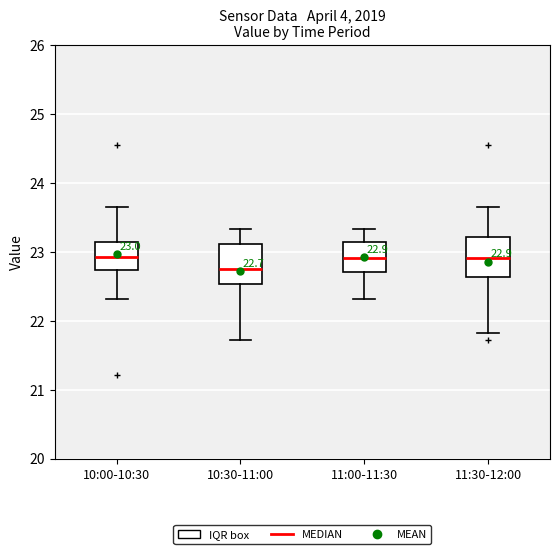

Which box has the lowest median line?

10:30-11:00